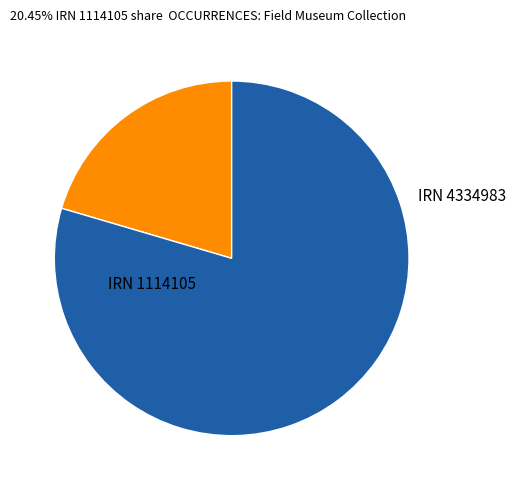

Does any single category account for the majority?

Yes